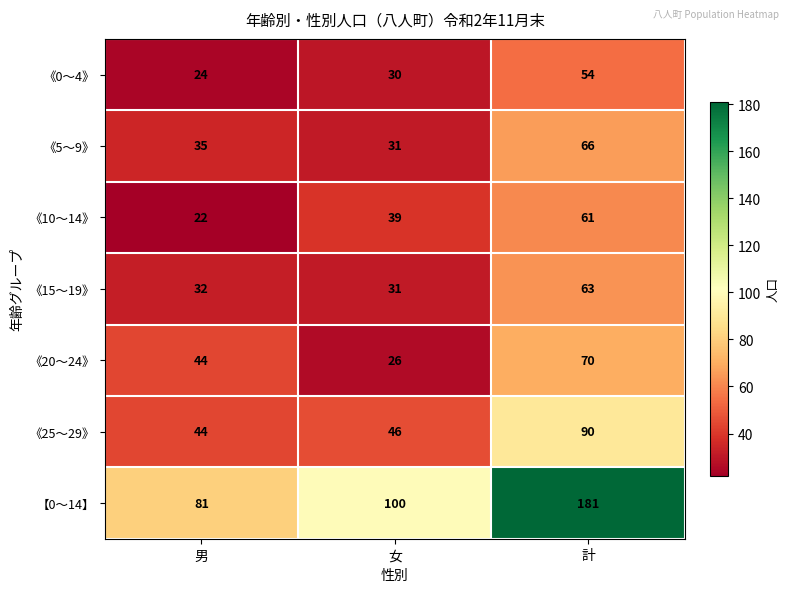

What is the difference between the highest and lowest values at 計?

127